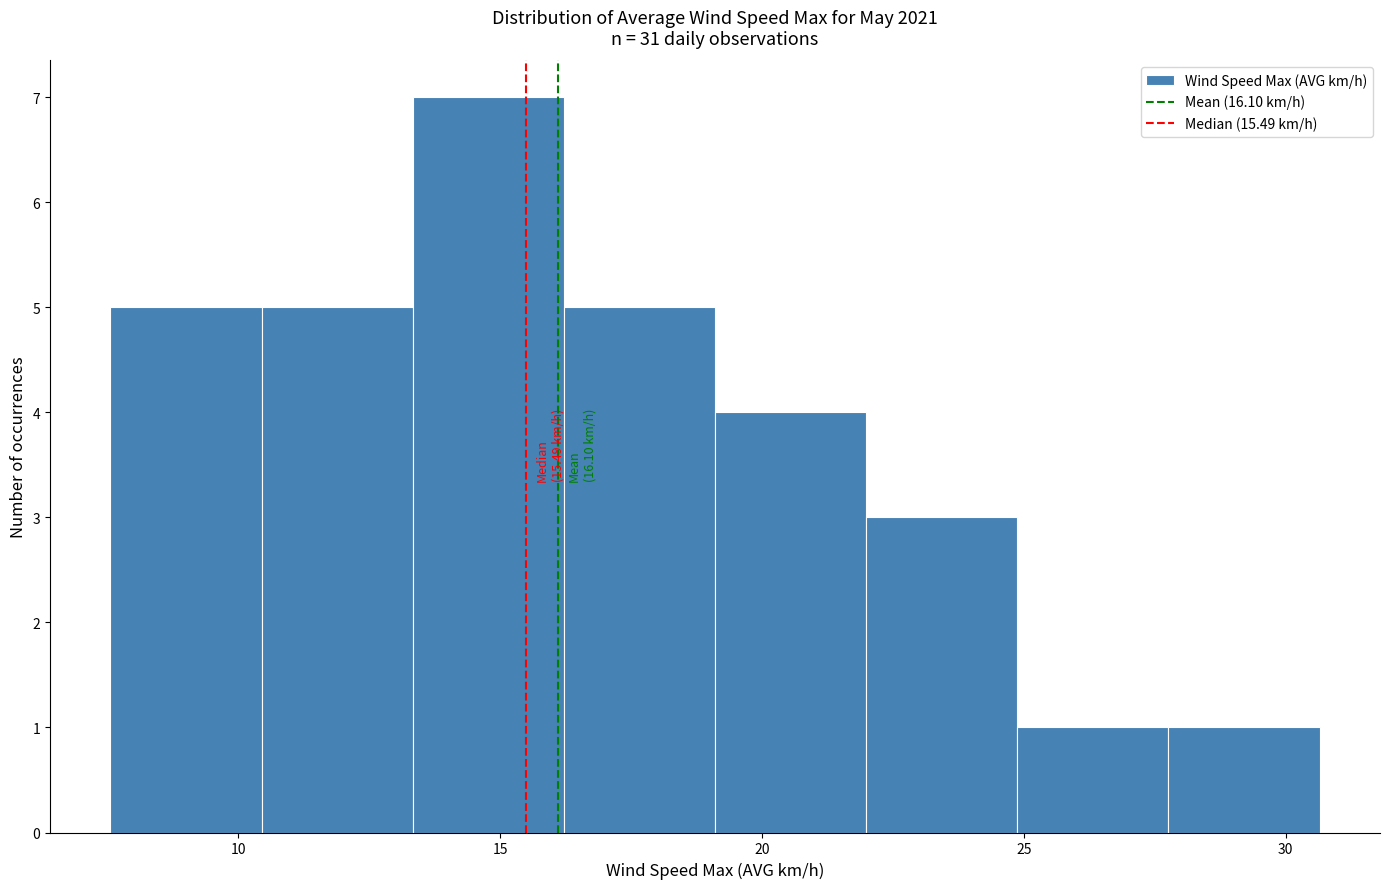

Over which range of the x-axis is the bar tallest?

13.5 to 16.0